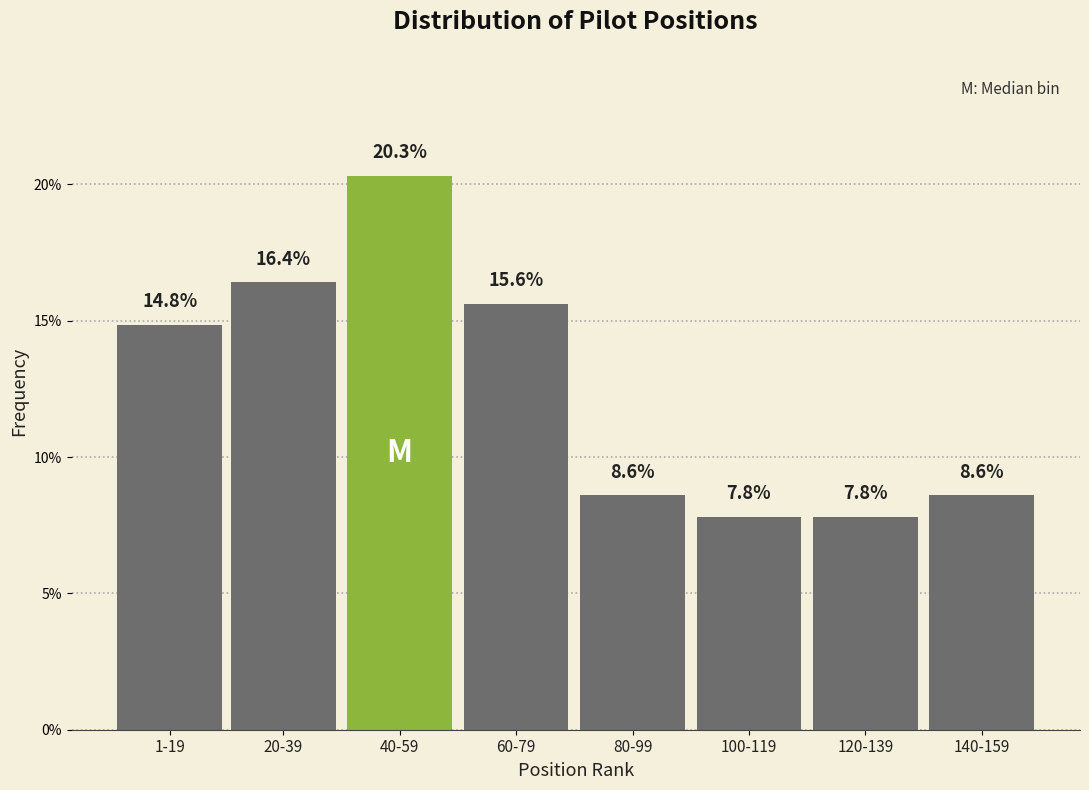

Reading left to right, list all the values displayed in this chart.

1-19=14.8	20-39=16.4	40-59=20.3	60-79=15.6	80-99=8.6	100-119=7.8	120-139=7.8	140-159=8.6